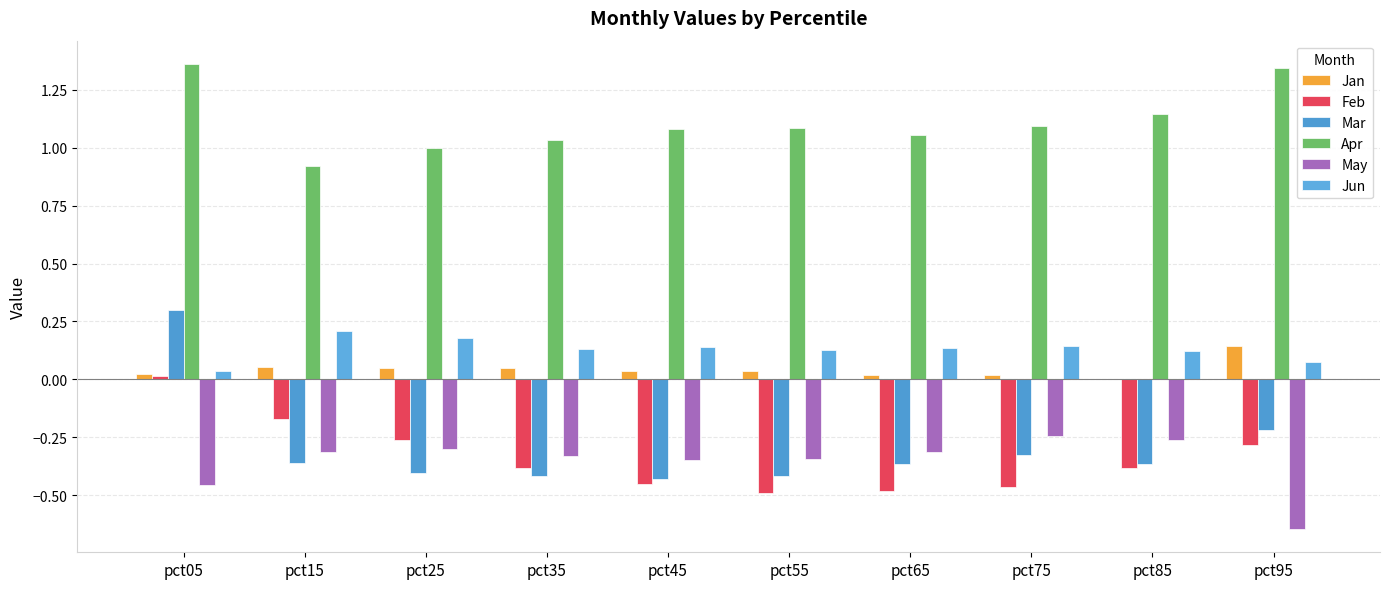

Reading right to left, list all the values displayed in this chart.

Jan: 0.1	0.0	0.0	0.0	0.0	0.0	0.0	0.1	0.1	0.0
Feb: -0.3	-0.4	-0.5	-0.5	-0.5	-0.5	-0.4	-0.3	-0.2	0.0
Mar: -0.2	-0.4	-0.3	-0.4	-0.4	-0.4	-0.4	-0.4	-0.4	0.3
Apr: 1.3	1.1	1.1	1.1	1.1	1.1	1.0	1.0	0.9	1.4
May: -0.6	-0.3	-0.2	-0.3	-0.3	-0.4	-0.3	-0.3	-0.3	-0.5
Jun: 0.1	0.1	0.1	0.1	0.1	0.1	0.1	0.2	0.2	0.0